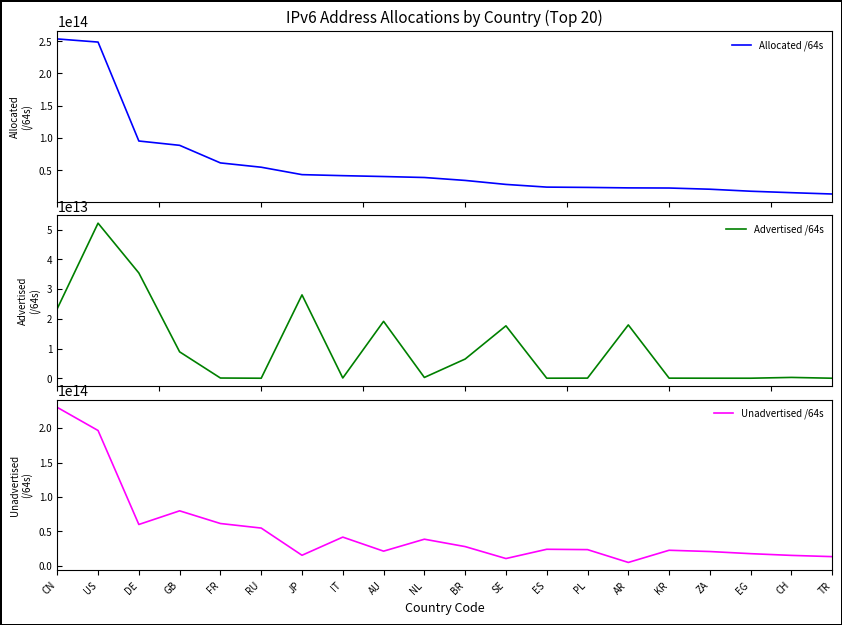

Reading right to left, what are all the values shown in this chart?

Allocated /64s: TR=13327285157888	CH=15393174061056	EG=17635135848448	ZA=20749352304640	KR=22600118566913	AR=22819318857728	PL=23540730429440	ES=24017459150848	SE=28179301990400	BR=34361374474240	NL=38895243755520	AU=40411425341440	IT=41755942387712	JP=43336769470465	RU=54816687390720	FR=61491056082944	GB=88725449474048	DE=95421330948096	US=248658473779200	CN=253497565446144
Advertised /64s: TR=4294967296	CH=274878627840	EG=8590327808	ZA=12952010752	KR=29301276672	AR=17933103267840	PL=39192231936	ES=12885098496	SE=17626546569216	BR=6458250690560	NL=264141668352	AU=19134317527040	IT=81604444160	JP=28031910739968	RU=4296278016	FR=73014706176	GB=8877698449408	DE=35403469029376	US=52154522533888	CN=23401068822528
Unadvertised /64s: TR=13322990190592	CH=15118295433216	EG=17626545520640	ZA=20736400293888	KR=22570817290241	AR=4886215589888	PL=23501538197504	ES=24004574052352	SE=10552755421184	BR=27903123783680	NL=38631102087168	AU=21277107814400	IT=41674337943552	JP=15304858730497	RU=54812391112704	FR=61418041376768	GB=79847751024640	DE=60017861918720	US=196503951245312	CN=230096496623616